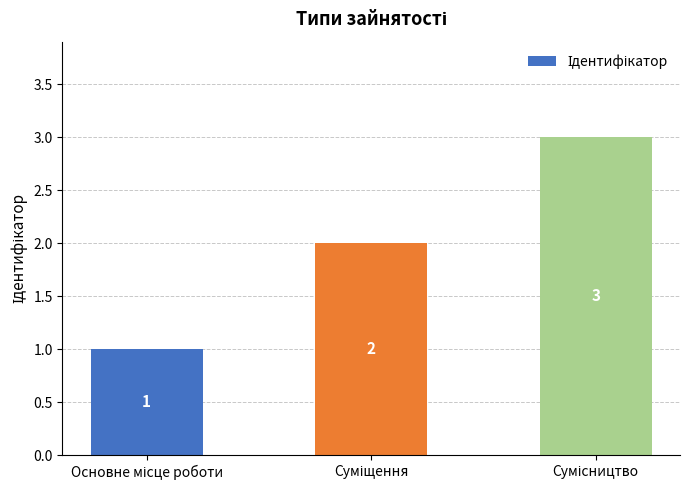

What is the value of the 1st bar from the left?

1